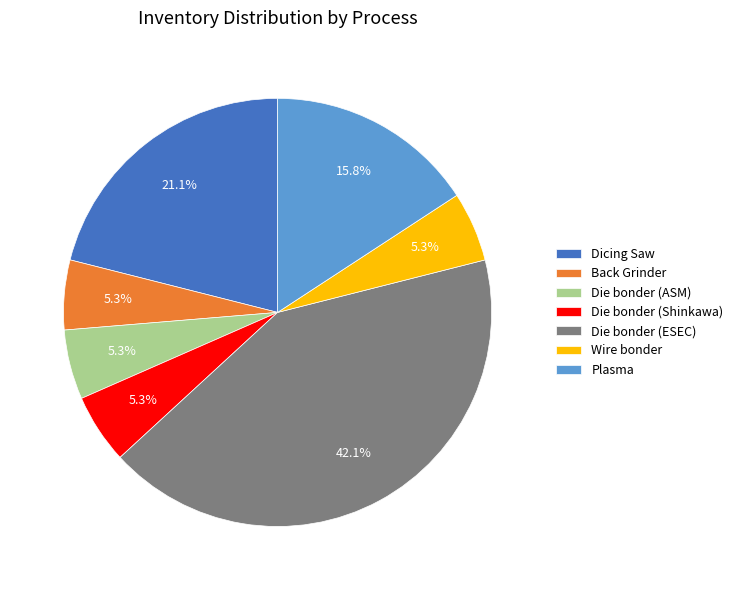

Is there a majority slice in this chart?

No